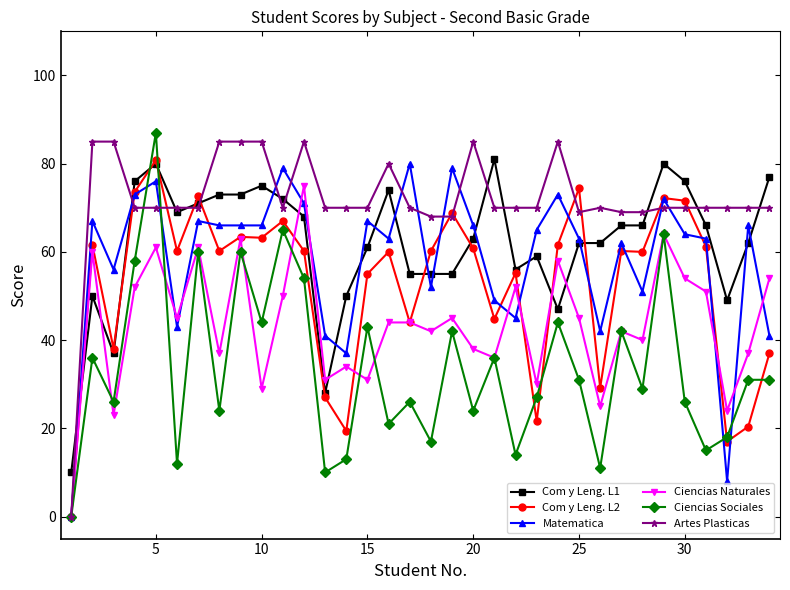

What is the maximum value shown in the chart?

87.0